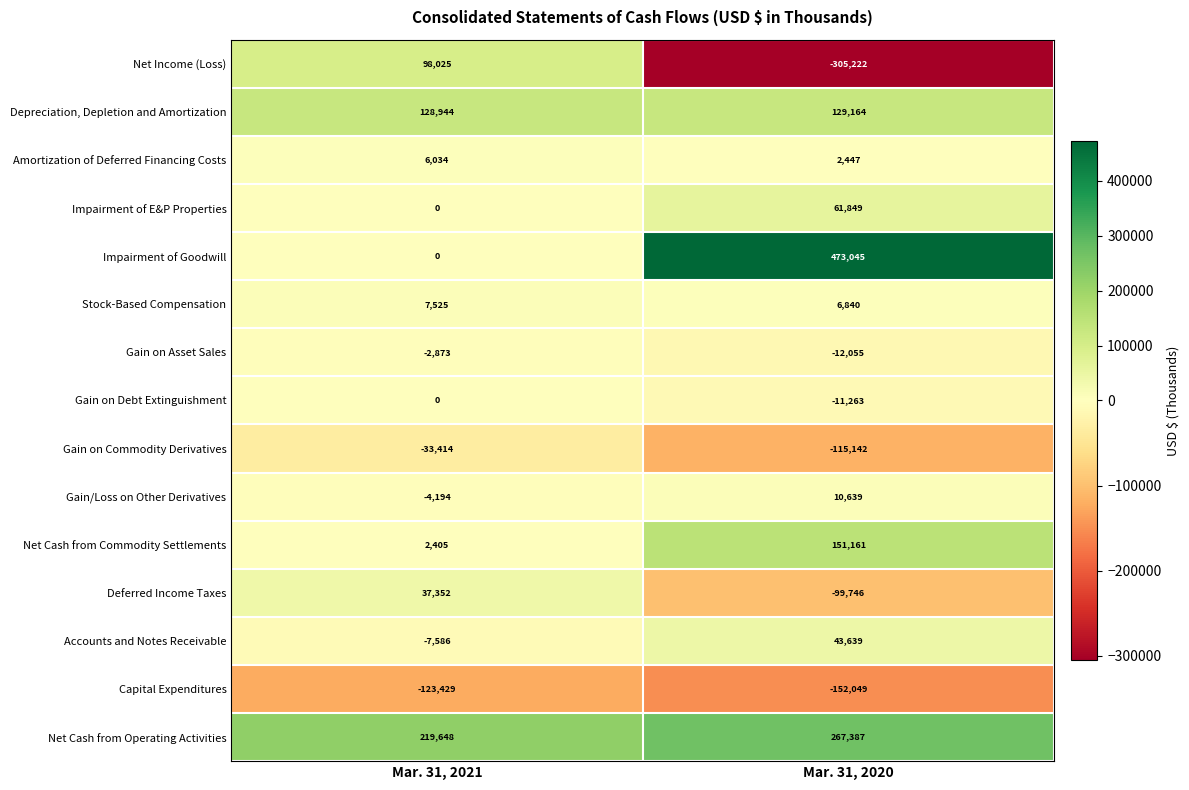

At which category is the sum across all series the highest?

Mar. 31, 2020